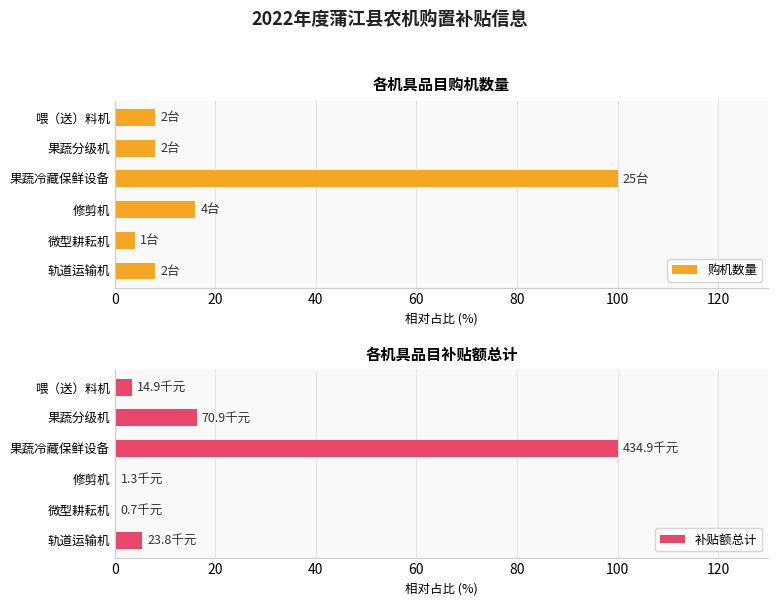

Where is 补贴额总计 nearest to the value 50?

果蔬分级机